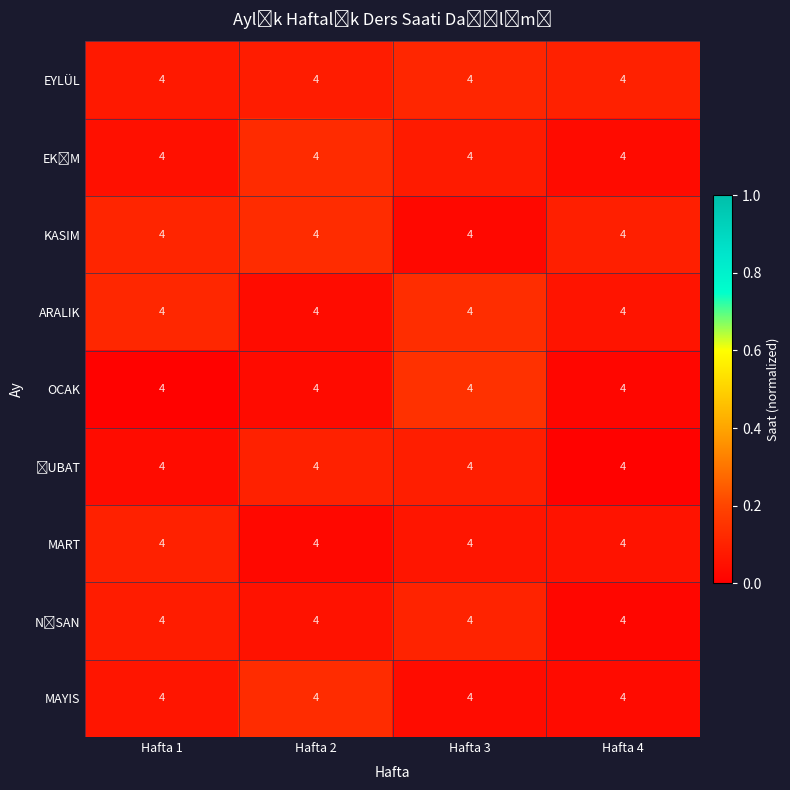

At which category is the sum across all series the highest?

Hafta 3